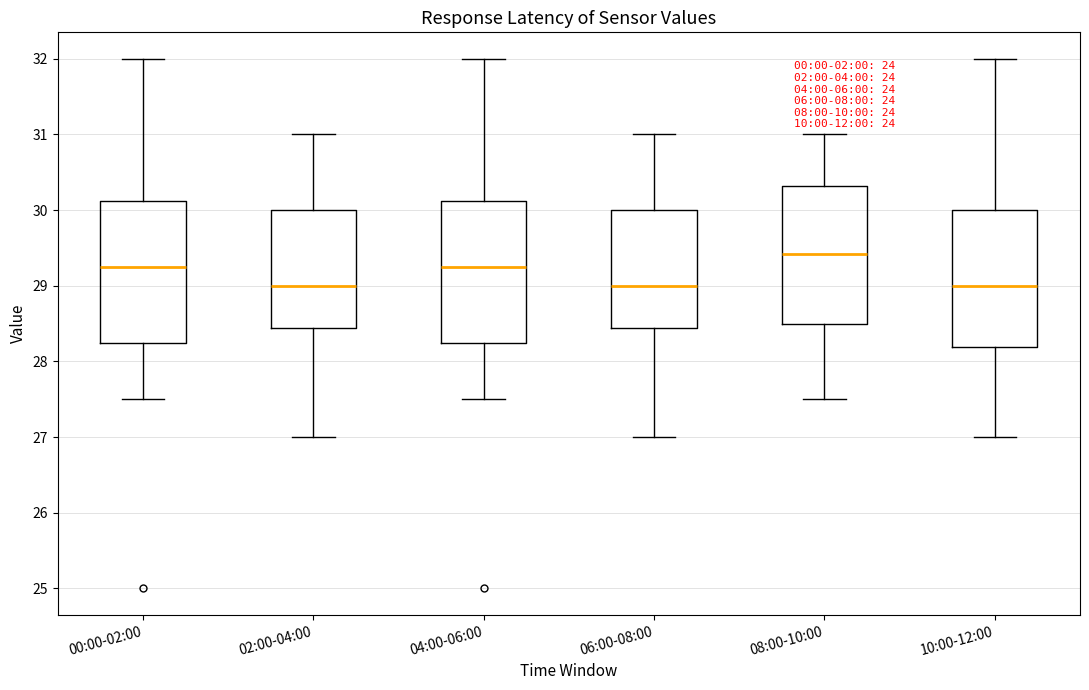

Which box's median line is the highest?

08:00-10:00